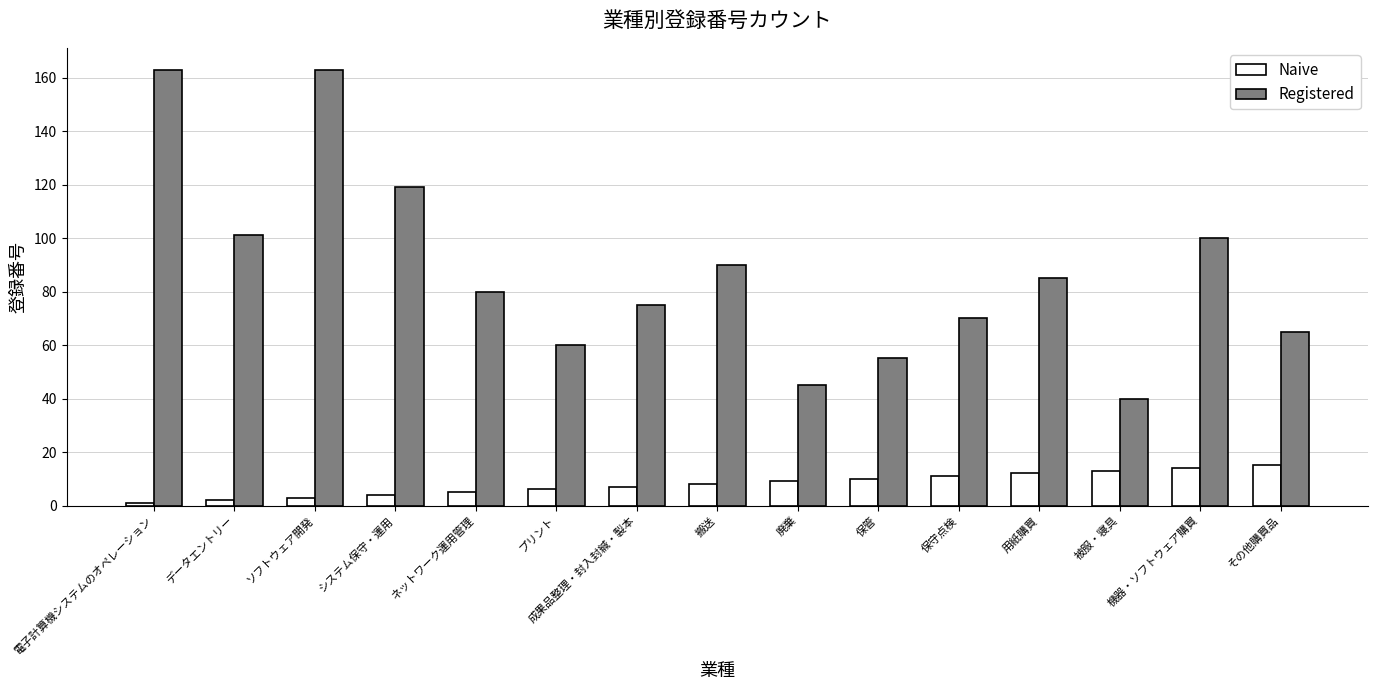

Is the value of Naive at 保守点検 greater than the value of Registered at 搬送?

No